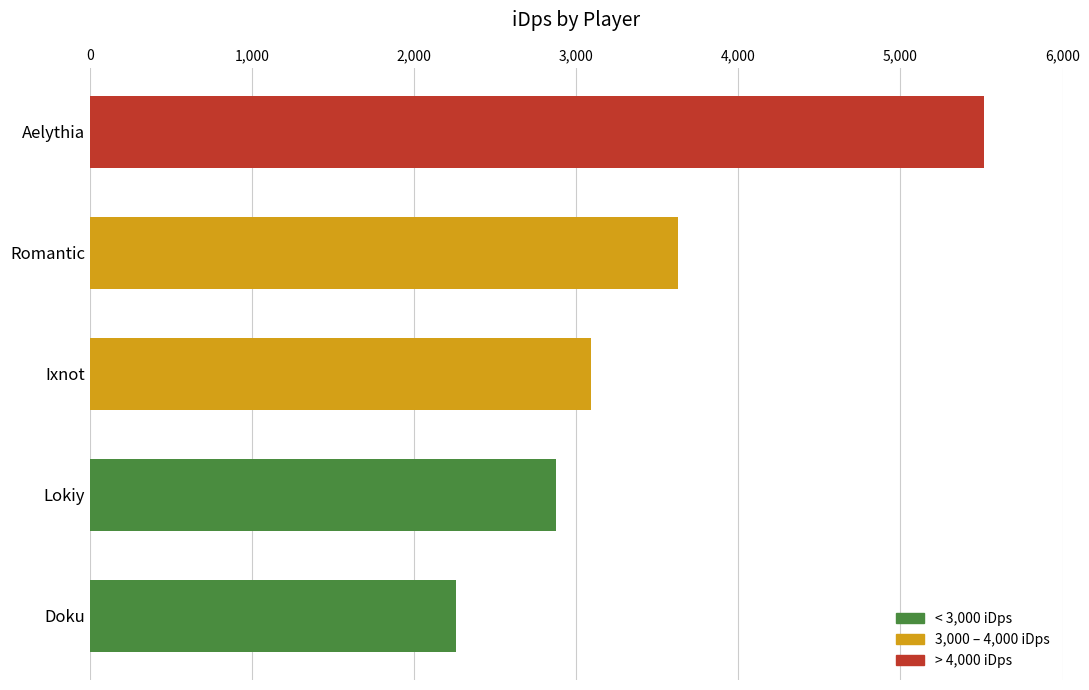

What is the difference between the second highest and minimum values?

1370.0